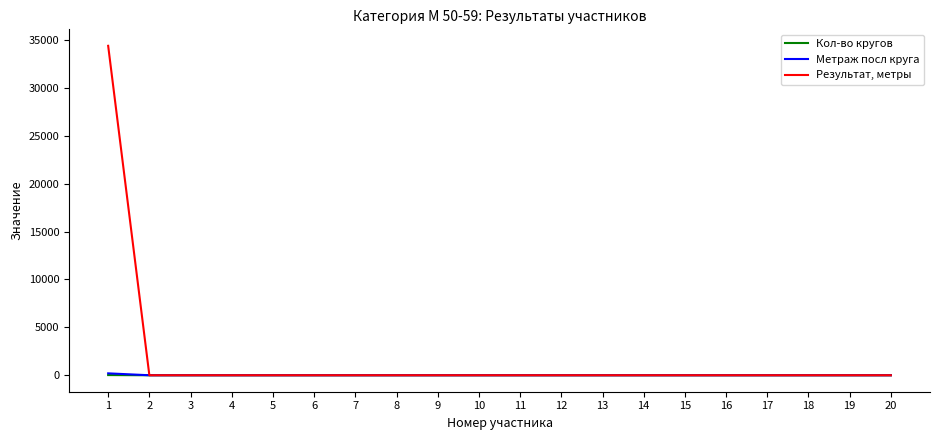

How many values in the Кол-во кругов series exceed 0?

1